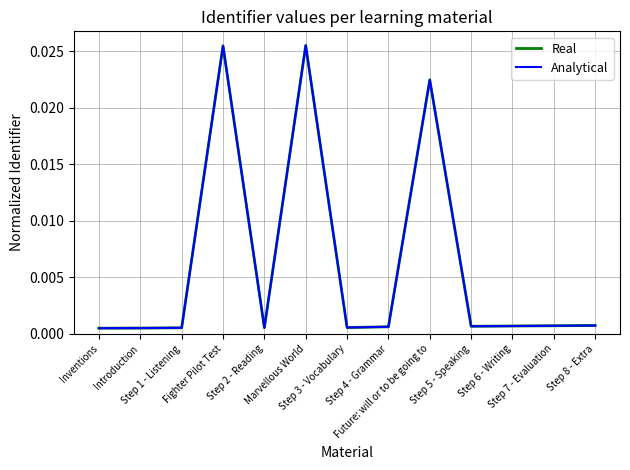

In Real, how many points are higher than both neighbors (excluding endpoints)?

3